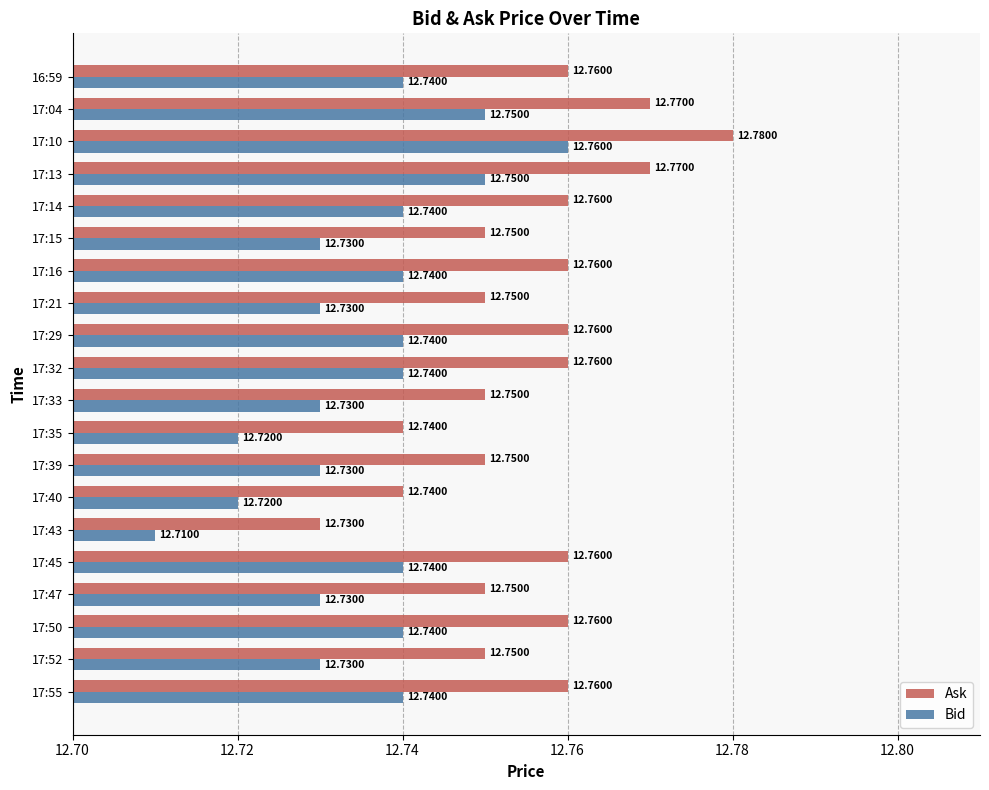

What is the sum of the Bid values at 17:50 and 17:40?

25.5